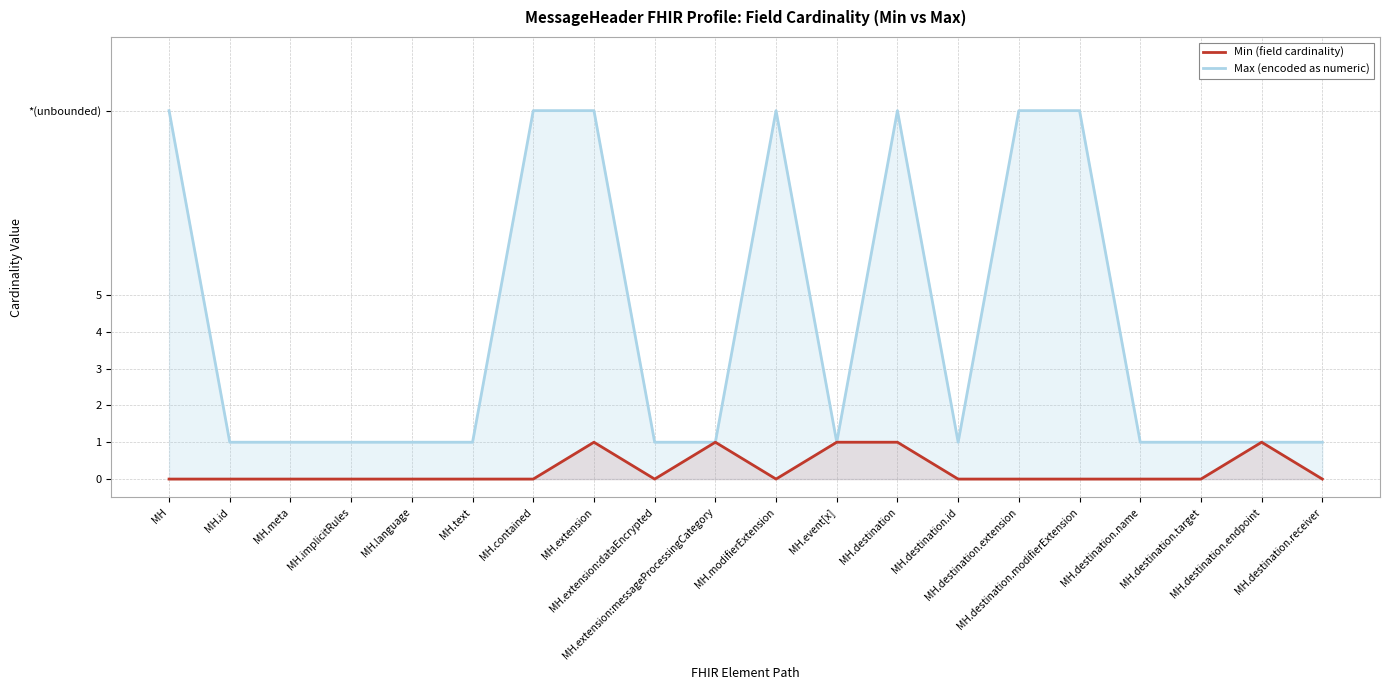

True or false: Min (field cardinality) and Max (encoded as numeric) cross at least once.

False